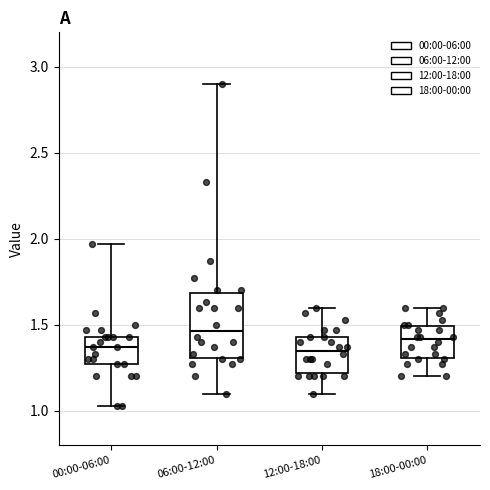

Reading left to right, transcribe this box plot: for each box, give where its median line is, the range the box spans, and where its two whiskers end, as read against the y-axis. The values are not printed on the chart, so give them approximately, as read against the axis.

00:00-06:00: median 1.35, box 1.25 to 1.45, whiskers 1.05 to 1.95
06:00-12:00: median 1.45, box 1.30 to 1.70, whiskers 1.10 to 2.90
12:00-18:00: median 1.35, box 1.20 to 1.45, whiskers 1.10 to 1.60
18:00-00:00: median 1.40, box 1.30 to 1.50, whiskers 1.20 to 1.60